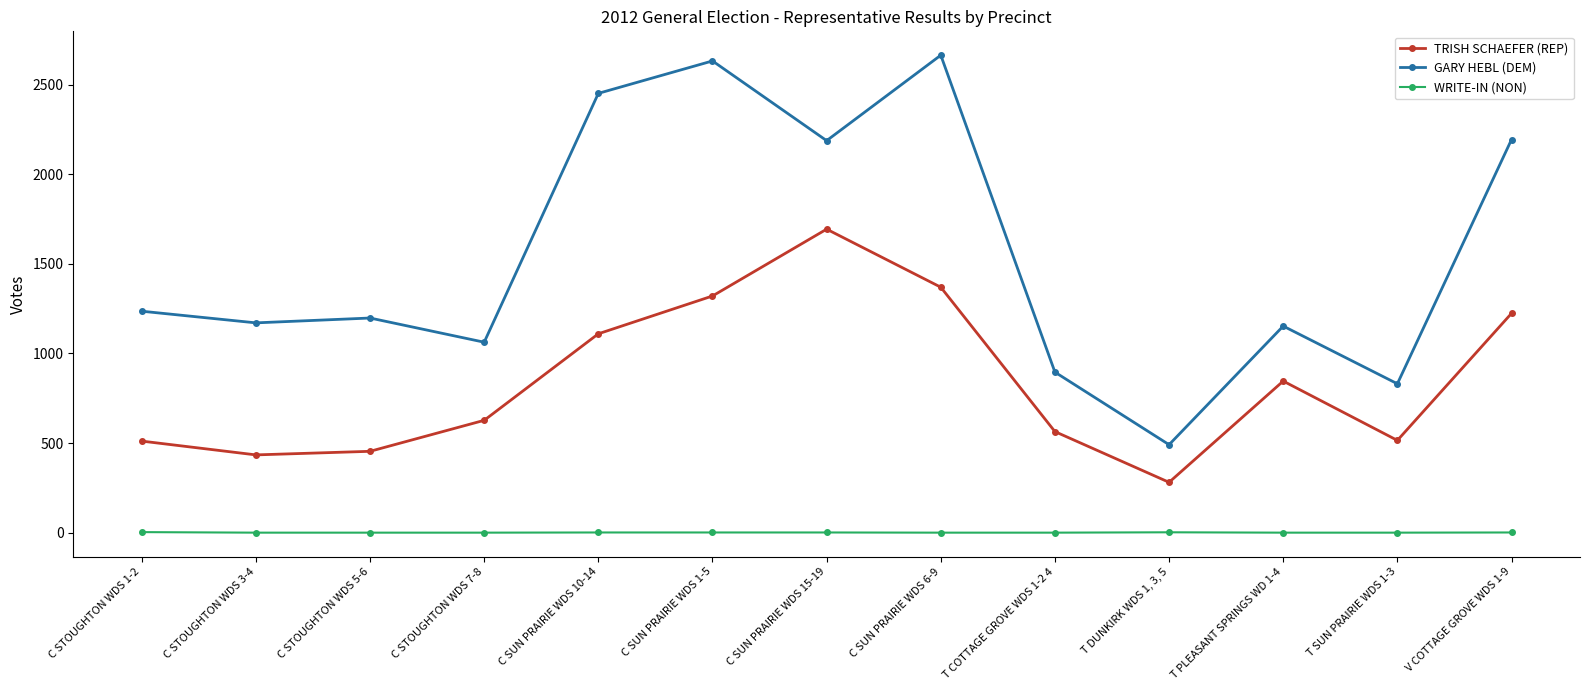

What is the difference between the second highest and second lowest values in the WRITE-IN (NON) series?

2